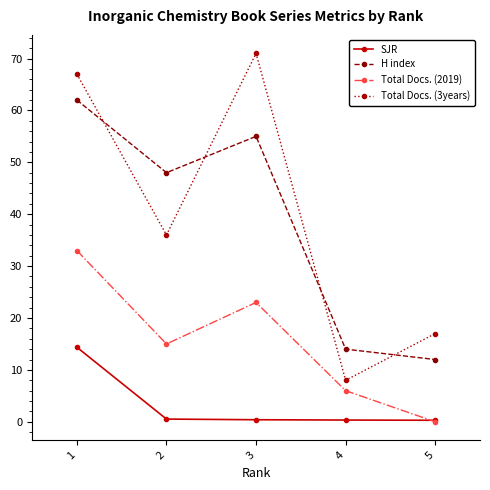

At which category is the sum across all series the highest?

1